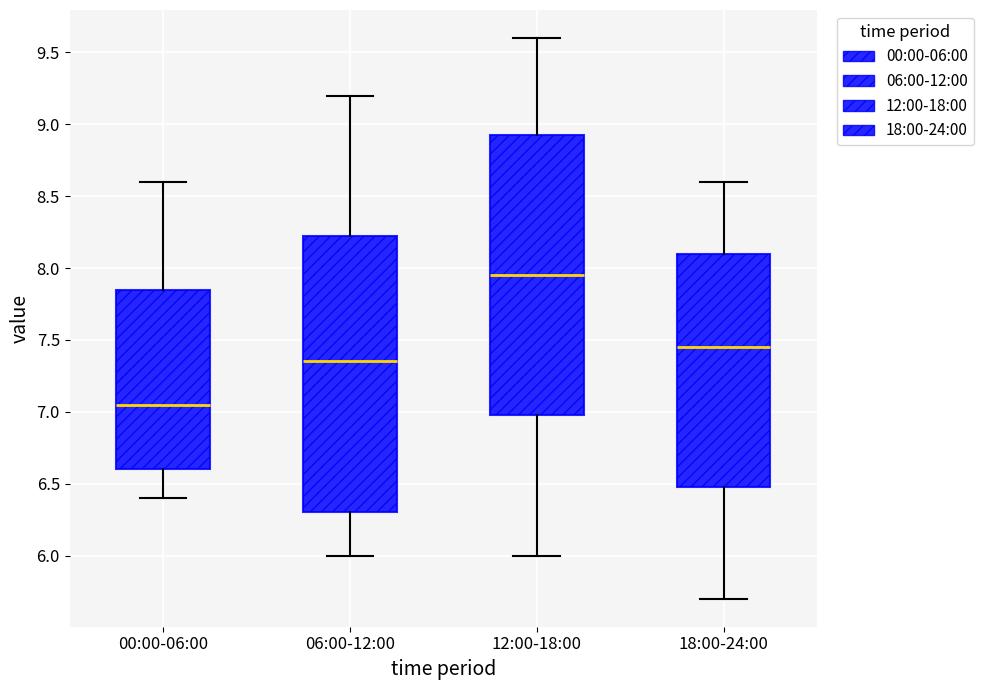

Reading left to right, transcribe this box plot: for each box, give where its median line is, the range the box spans, and where its two whiskers end, as read against the y-axis. The values are not printed on the chart, so give them approximately, as read against the axis.

00:00-06:00: median 7.05, box 6.60 to 7.85, whiskers 6.40 to 8.60
06:00-12:00: median 7.35, box 6.30 to 8.25, whiskers 6.00 to 9.20
12:00-18:00: median 7.95, box 7.00 to 8.95, whiskers 6.00 to 9.60
18:00-24:00: median 7.45, box 6.50 to 8.10, whiskers 5.70 to 8.60